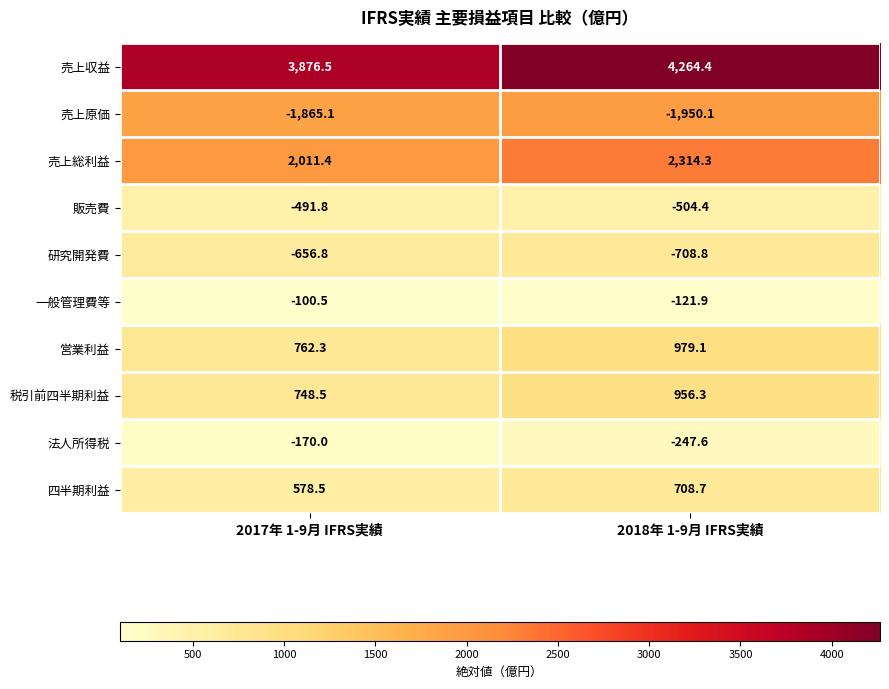

What is the total value across all series at 2018年 1-9月 IFRS実績?

5690.0